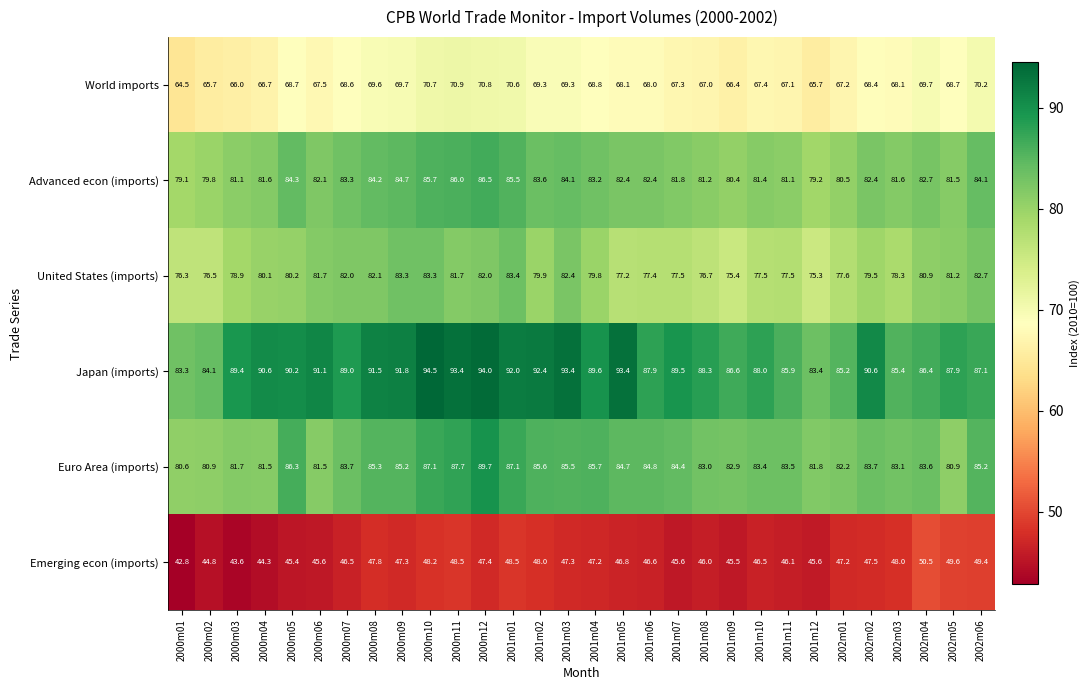

At which category is the sum across all series the highest?

2000m12